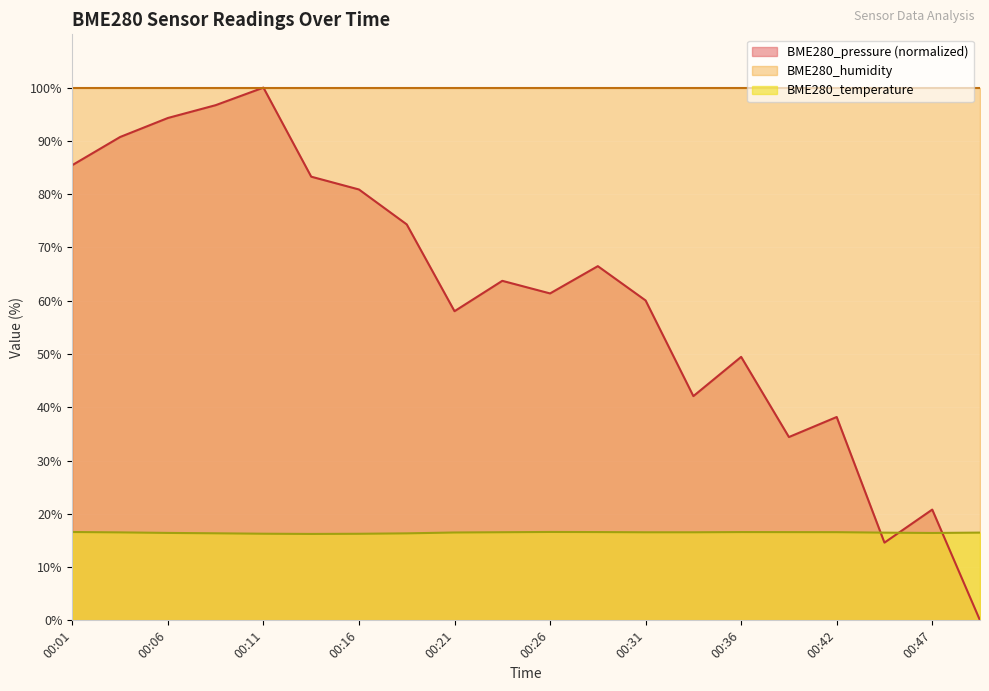

What is the difference between the second highest and second lowest values in the BME280_temperature series?

0.3